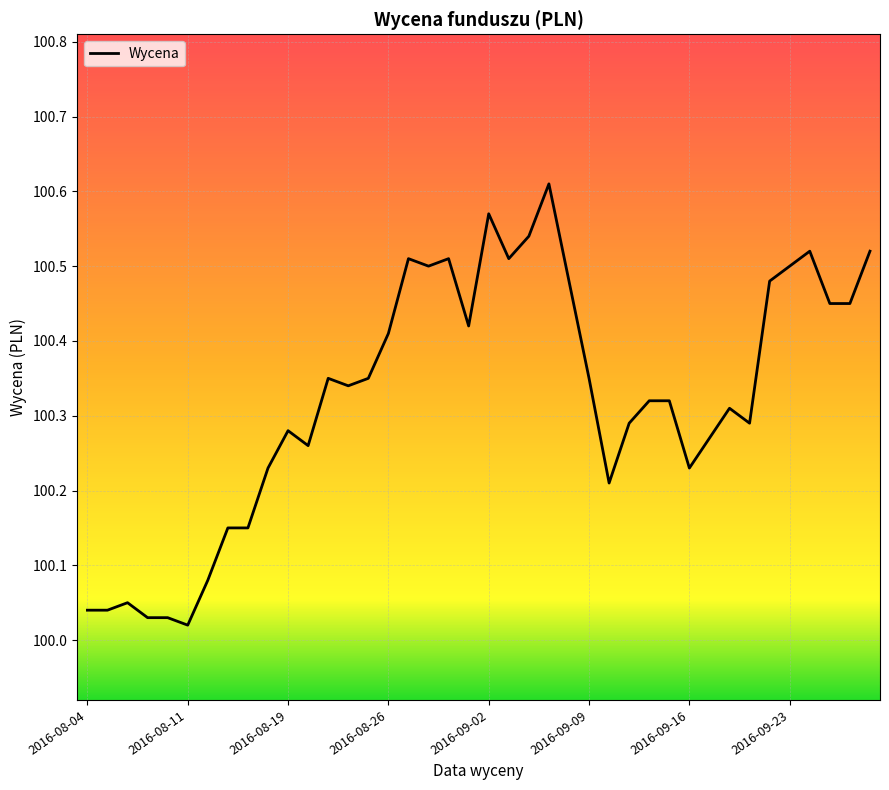

What is the difference between the maximum and minimum values?

0.6